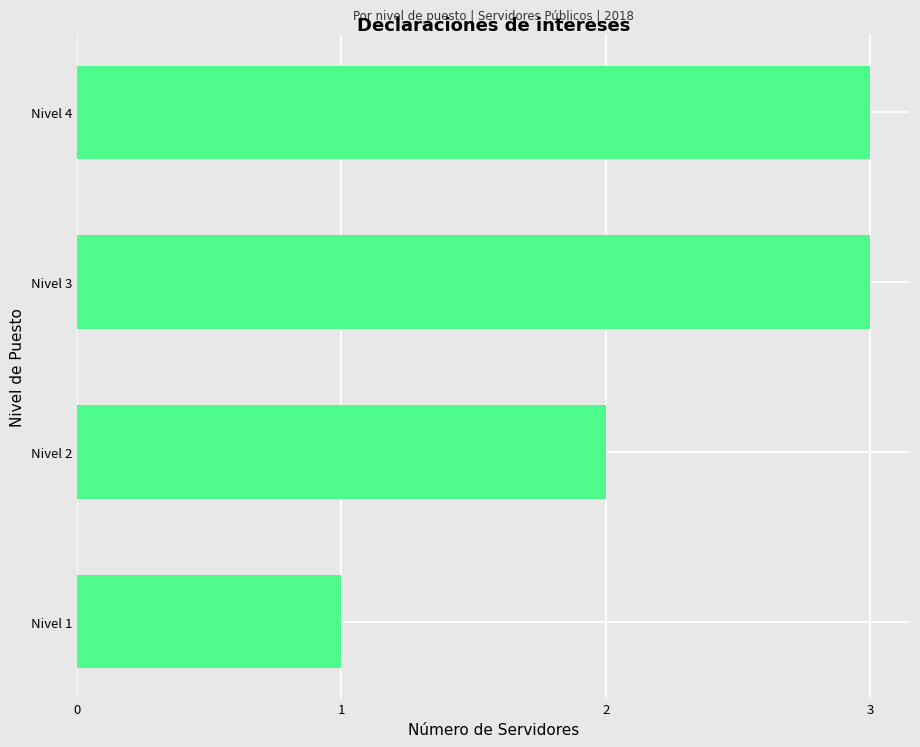

Reading bottom to top, extract all data points from this chart.

1	2	3	3